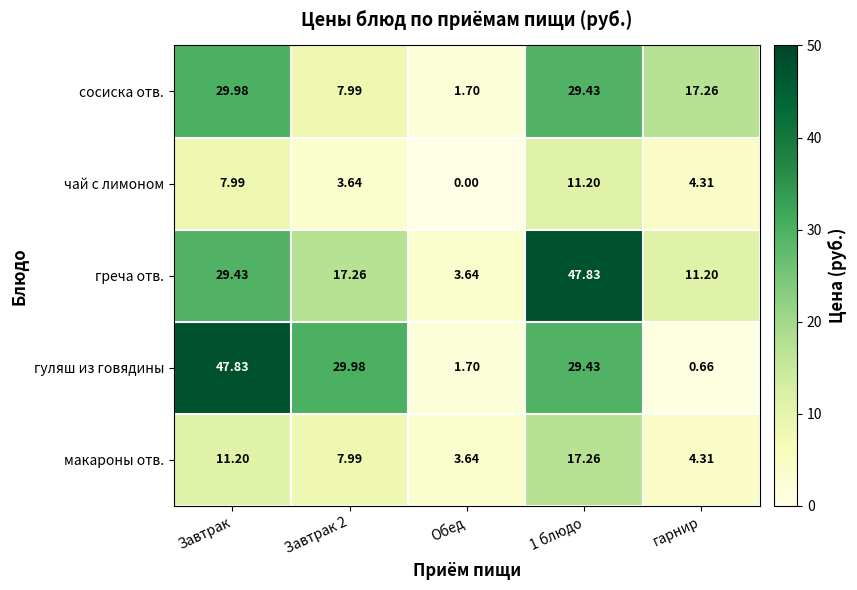

At how many categories does at least one series exceed 34?

2